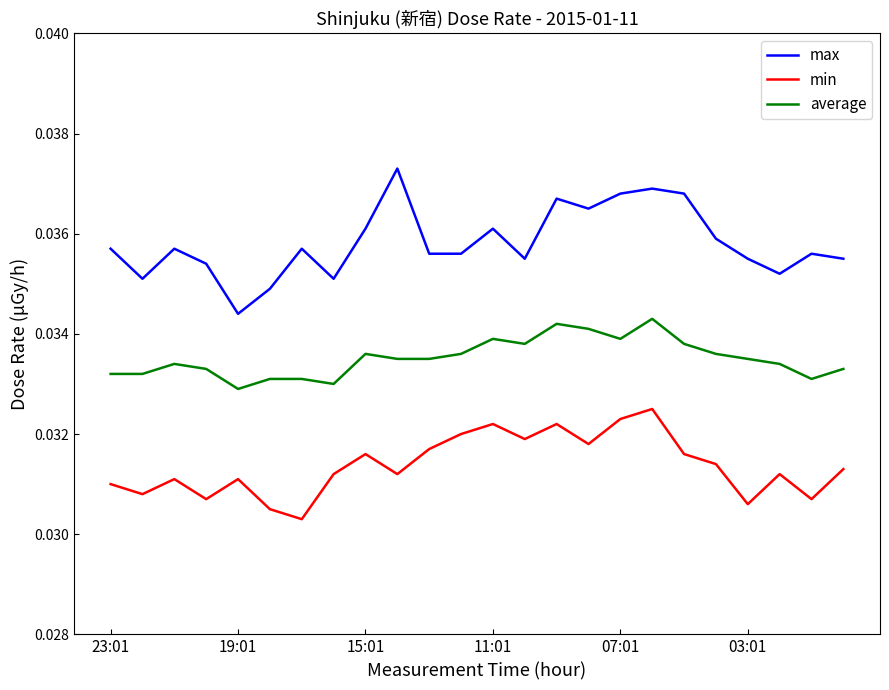

Which series has the widest spread of values?

max